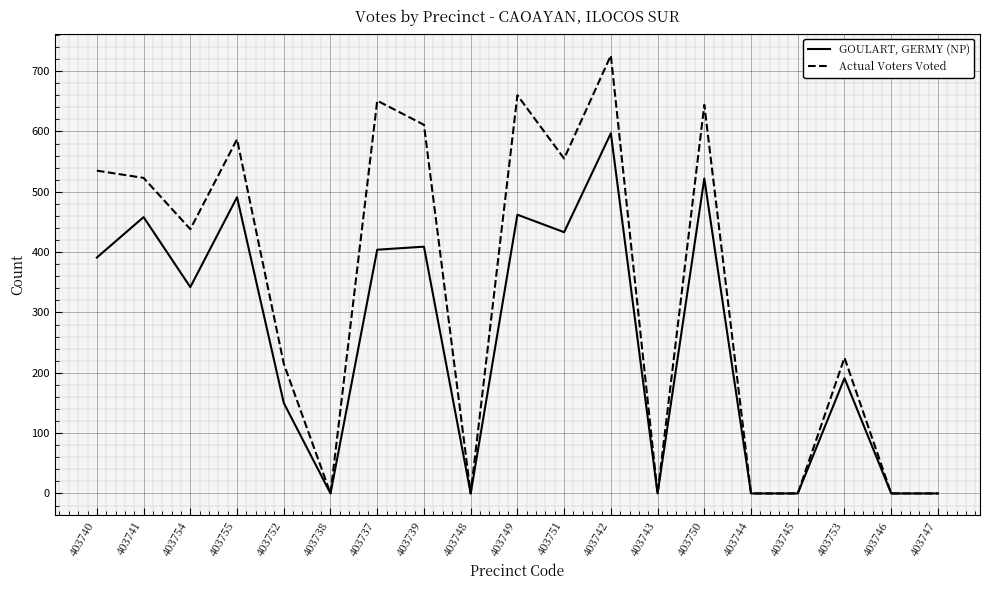

Which series has the largest total across all categories?

Actual Voters Voted